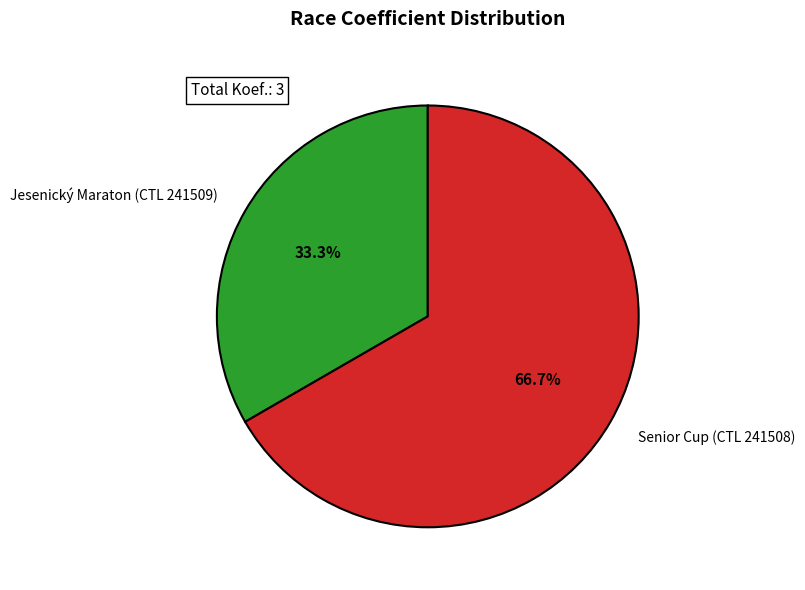

What is the change in value from 241509 to 241508?

+1